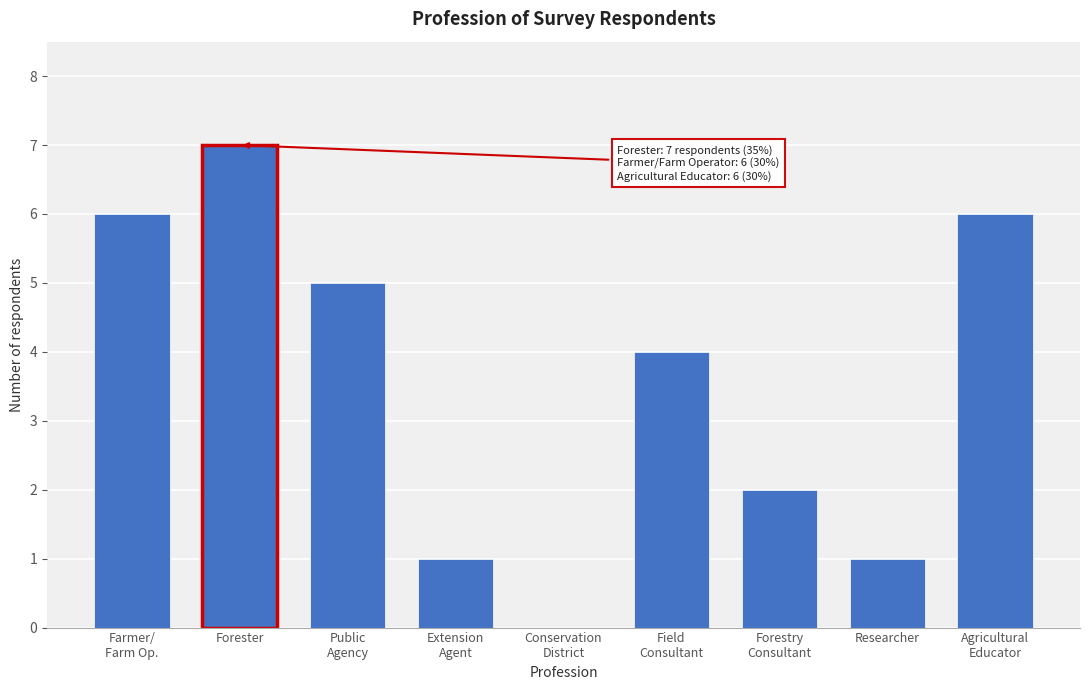

The chart shows a value of 1 at Researcher. True or false?

True